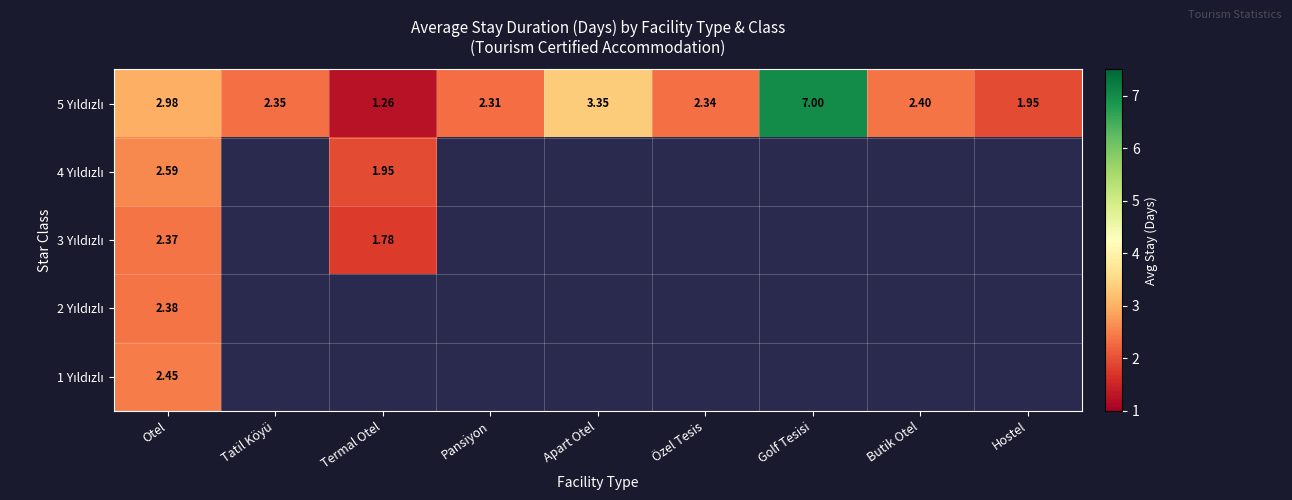

Which has a higher value, Özel Tesis or Golf Tesisi?

Golf Tesisi